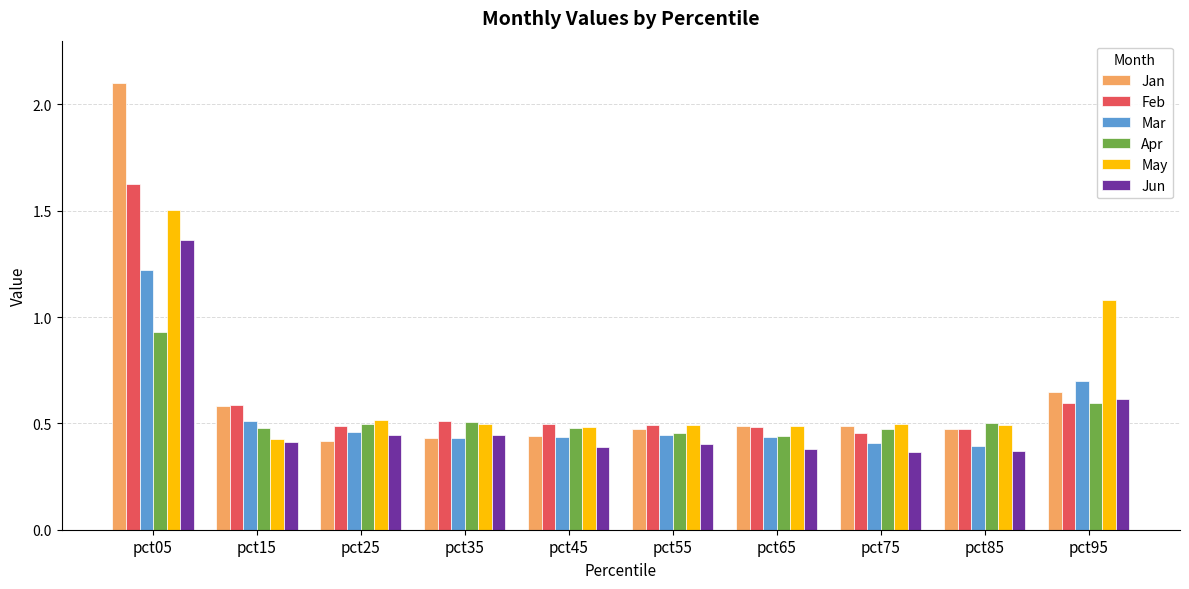

The value of Feb at pct45 is 0.5. True or false?

True